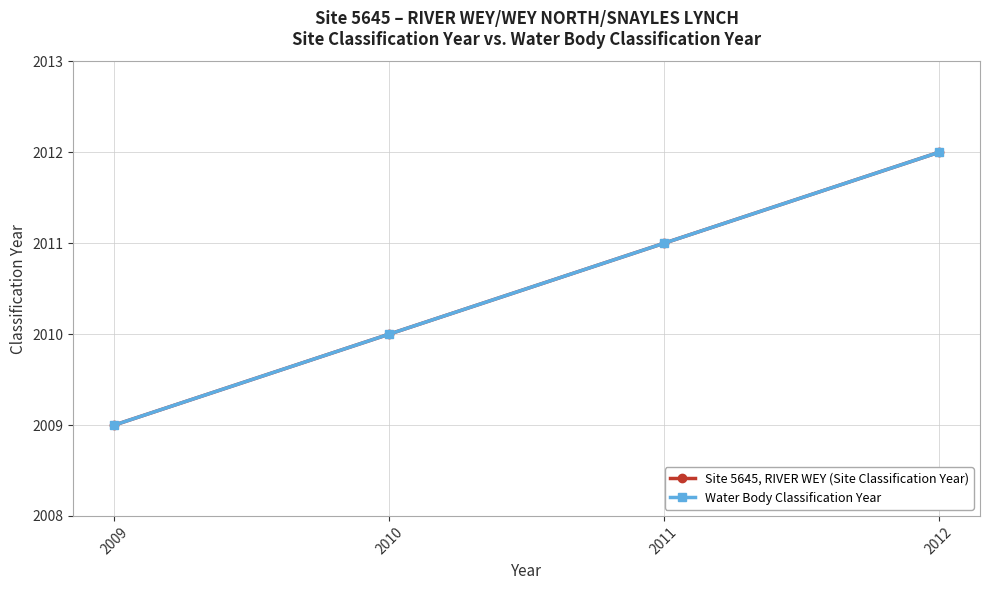

Which series has the widest spread of values?

Site 5645, RIVER WEY (Site Classification Year)